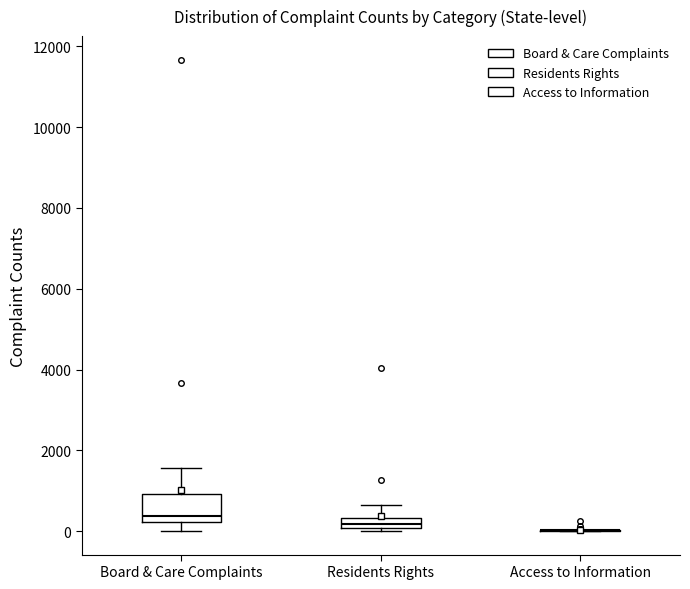

Comparing the boxes themselves (not the whiskers), which one is the tallest?

Board & Care Complaints